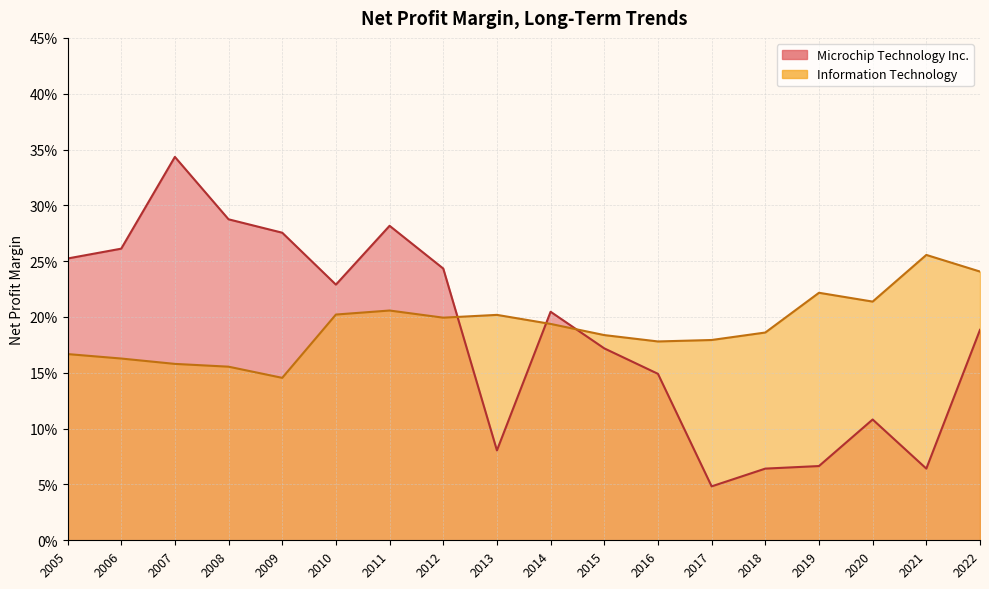

Which series changed the most between 2017 and 2012?

Microchip Technology Inc.